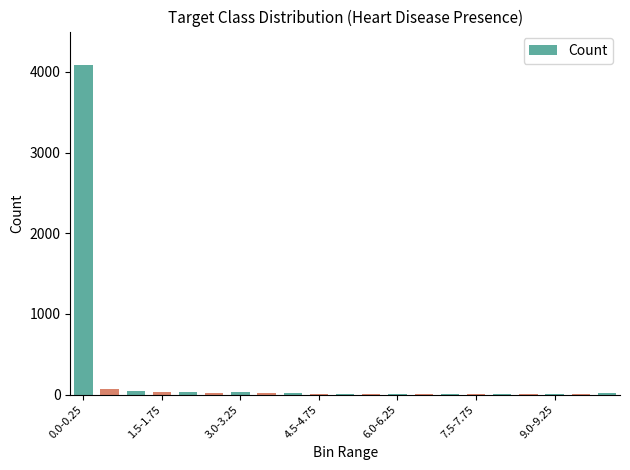

Does the chart contain stacked bars?

No